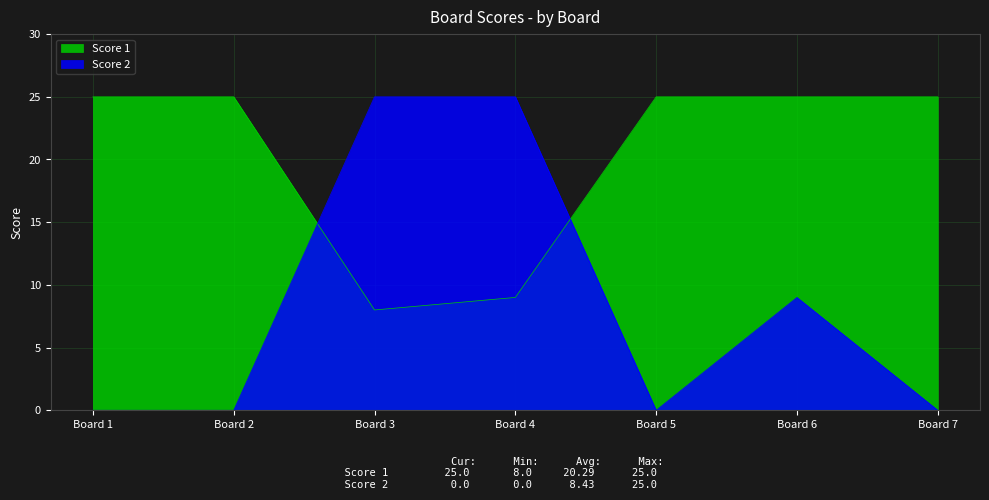

What are all the series names shown in the legend?

Score 1, Score 2